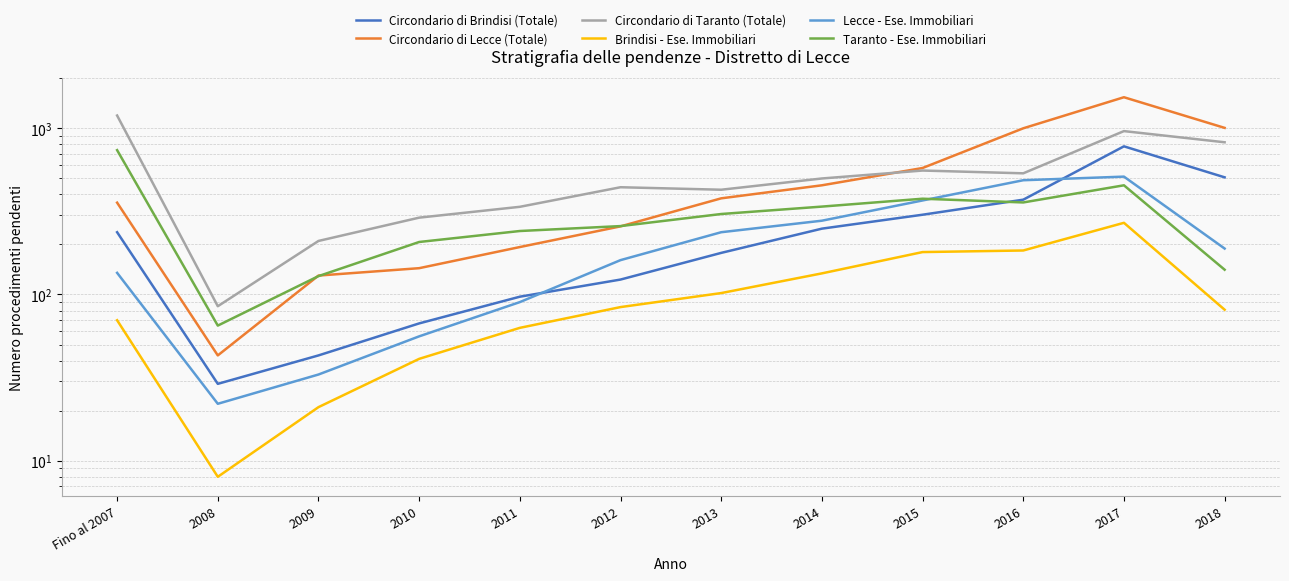

What is the sum of the Lecce - Ese. Immobiliari values at 2008 and 2016?

509